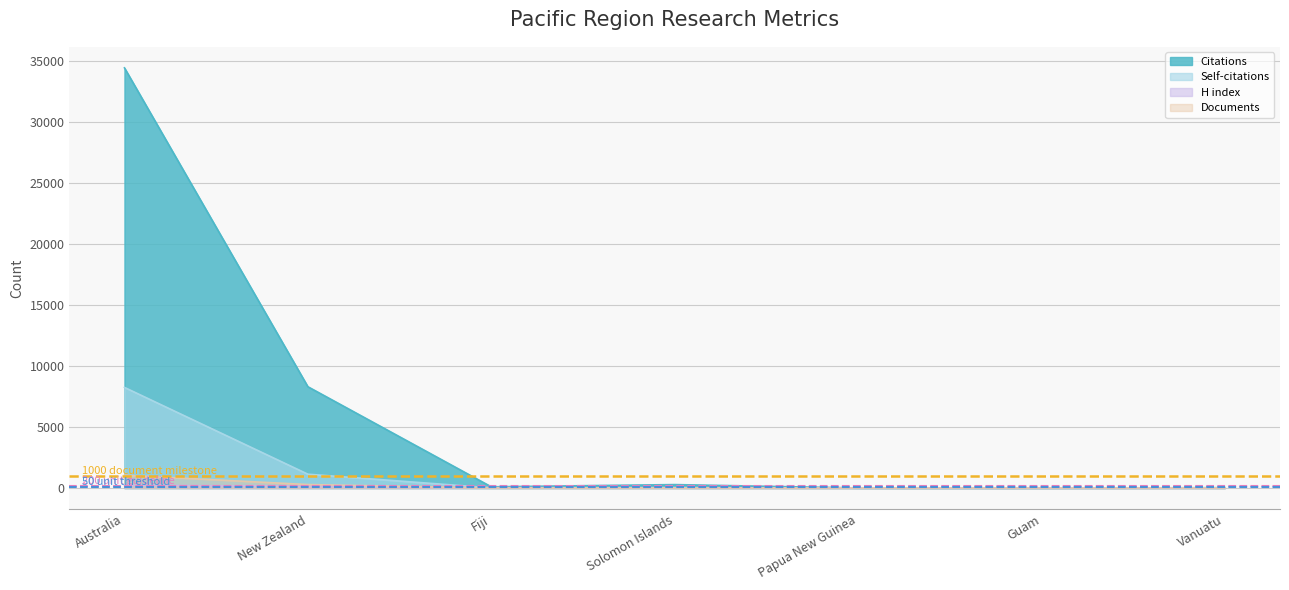

The Documents series shows 1053 at Australia. True or false?

True